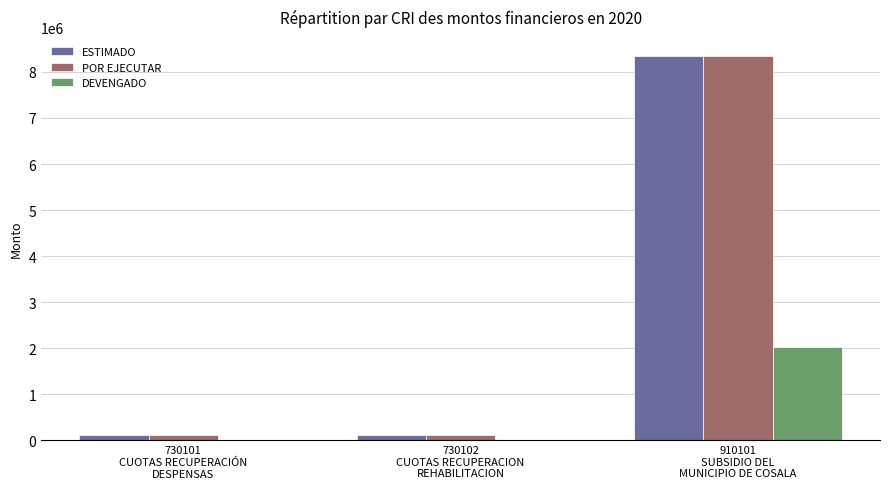

How many distinct data groups are displayed?

3